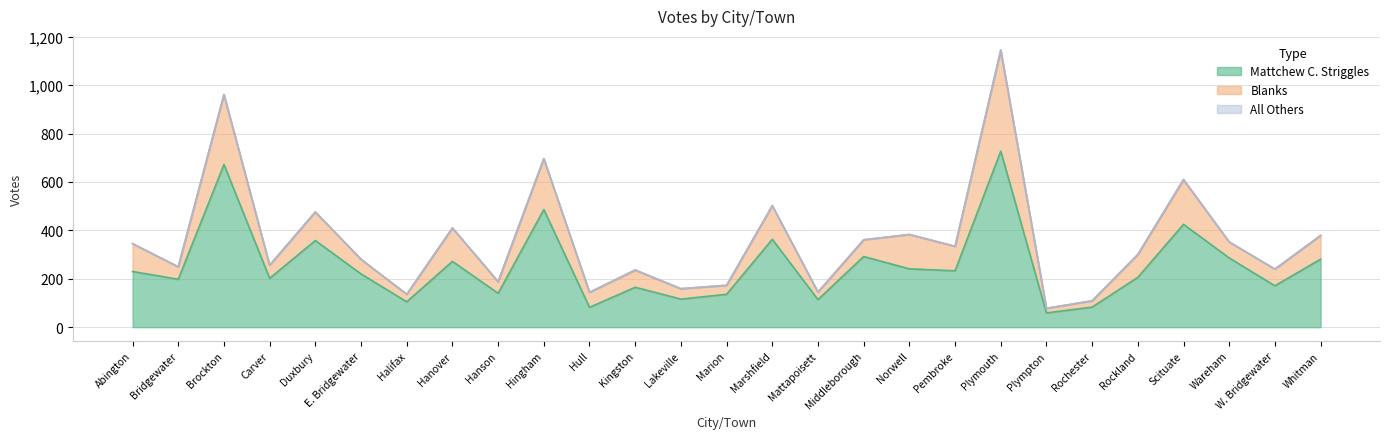

In Mattchew C. Striggles, how many points are lower than both neighbors (excluding endpoints)?

10